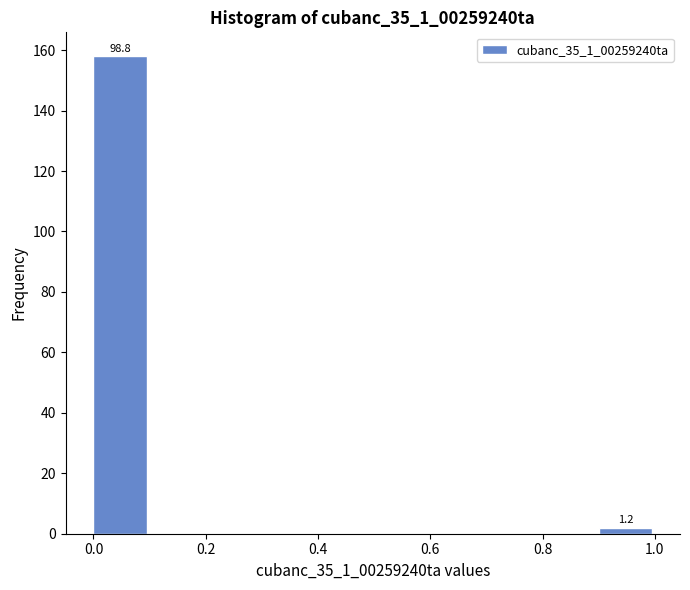

Which range on the x-axis has the tallest bar?

0.0 to 0.1